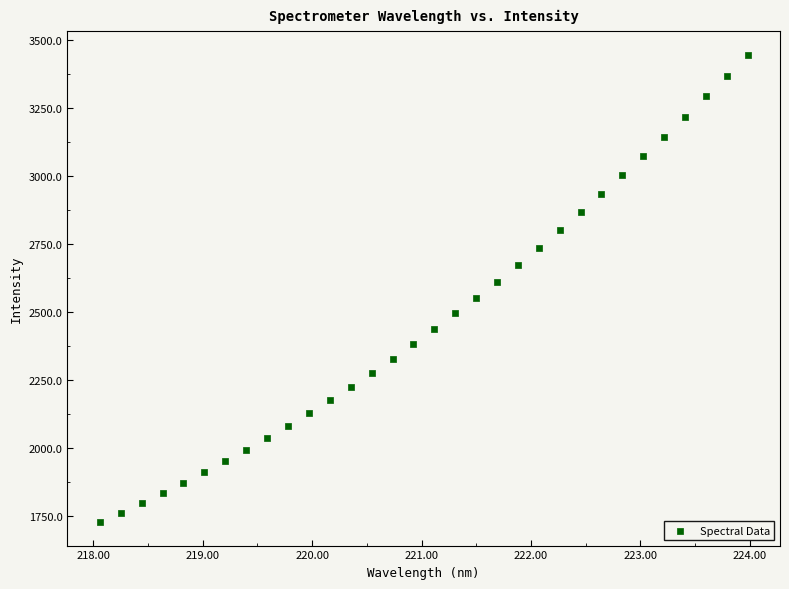

What is the range of X values (max minus min)?

5.9